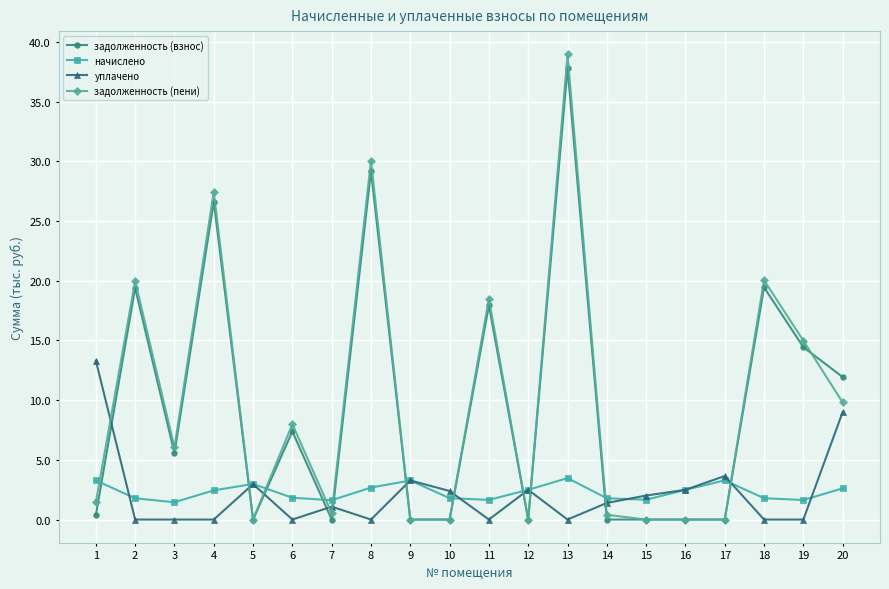

The value of задолженность (пени) at 16 is 22.0. True or false?

False